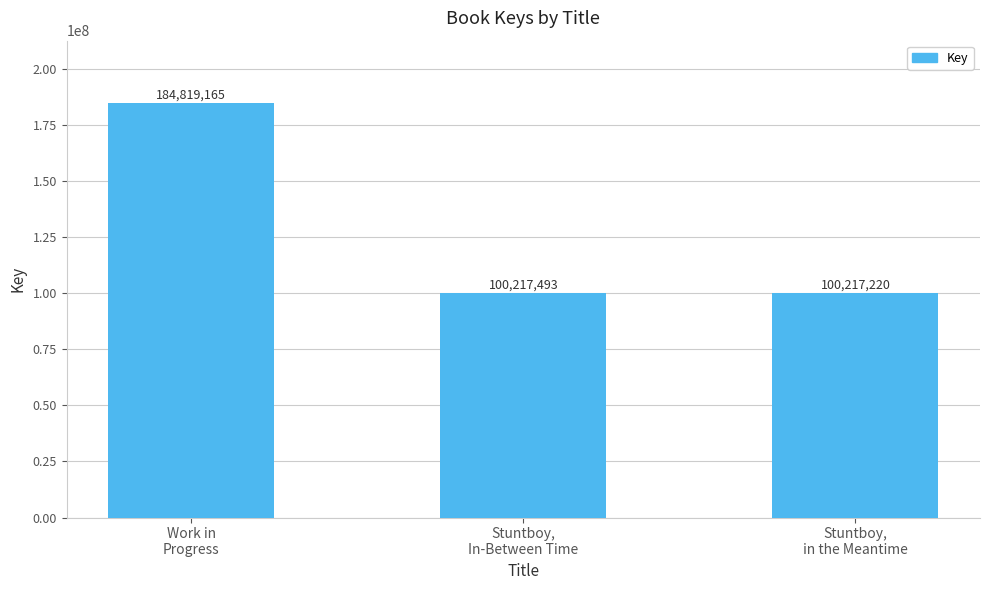

What is the change in value from Work in
Progress to Stuntboy,
In-Between Time?

-84601672